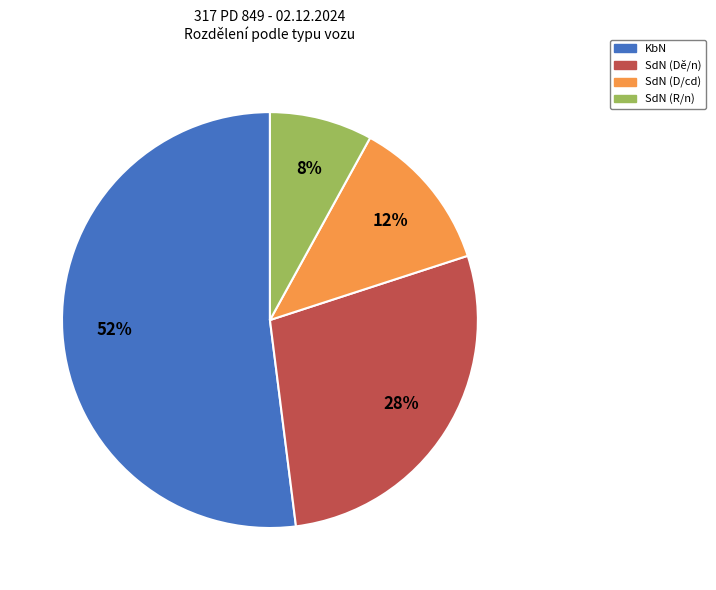

What is the ratio of the value at SdN (Dě/n) to the value at SdN (R/n)?

3.5